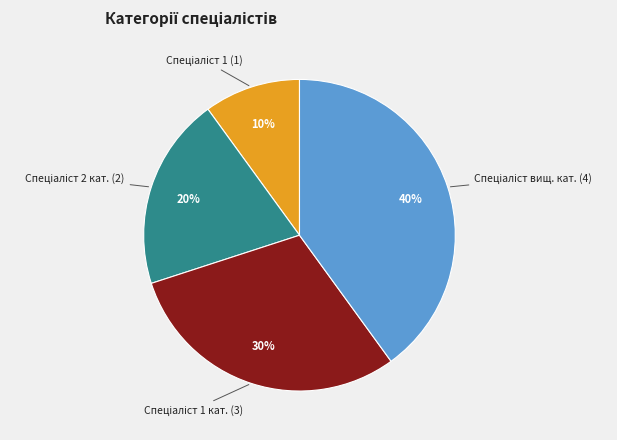

To the nearest percent, what is the average slice percentage?

25%